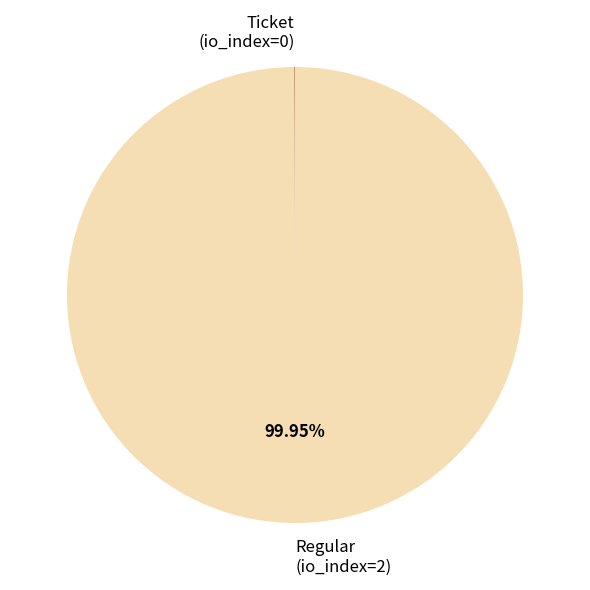

Does Regular (io_index=2) account for over 50% of the chart?

Yes